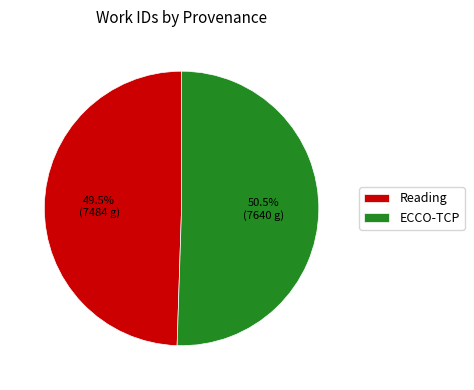

Count the number of slices in the pie.

2